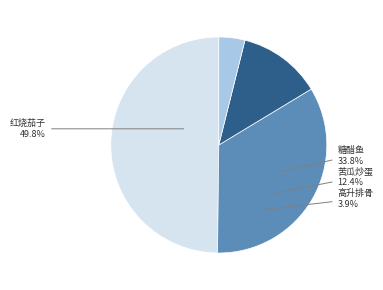

Does 糖醋鱼 account for over 50% of the chart?

No